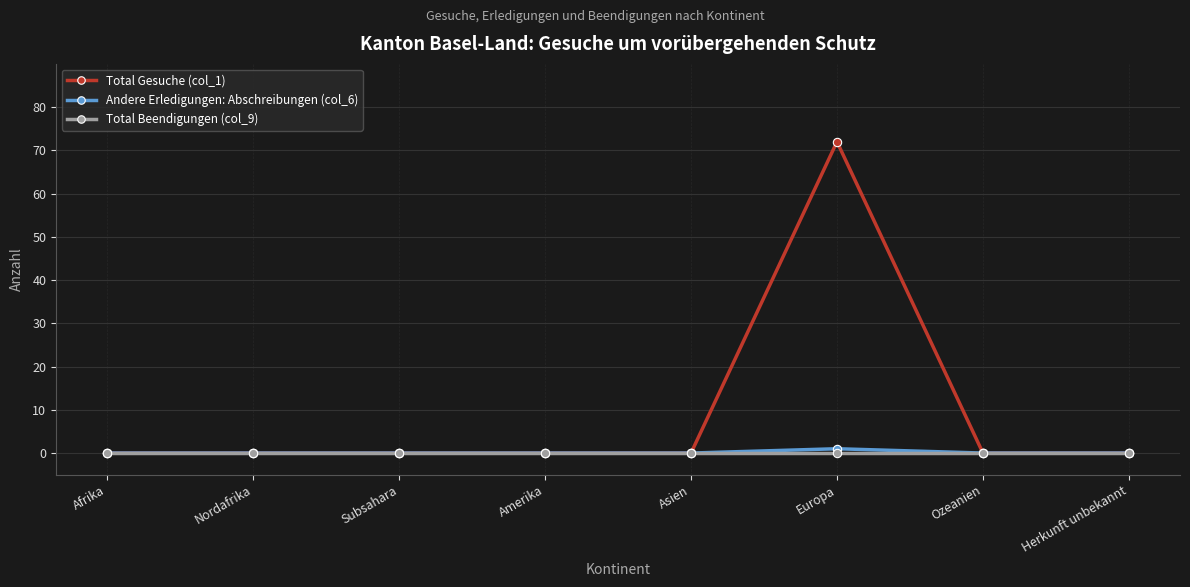

Is this an area chart (filled region under the line)?

No